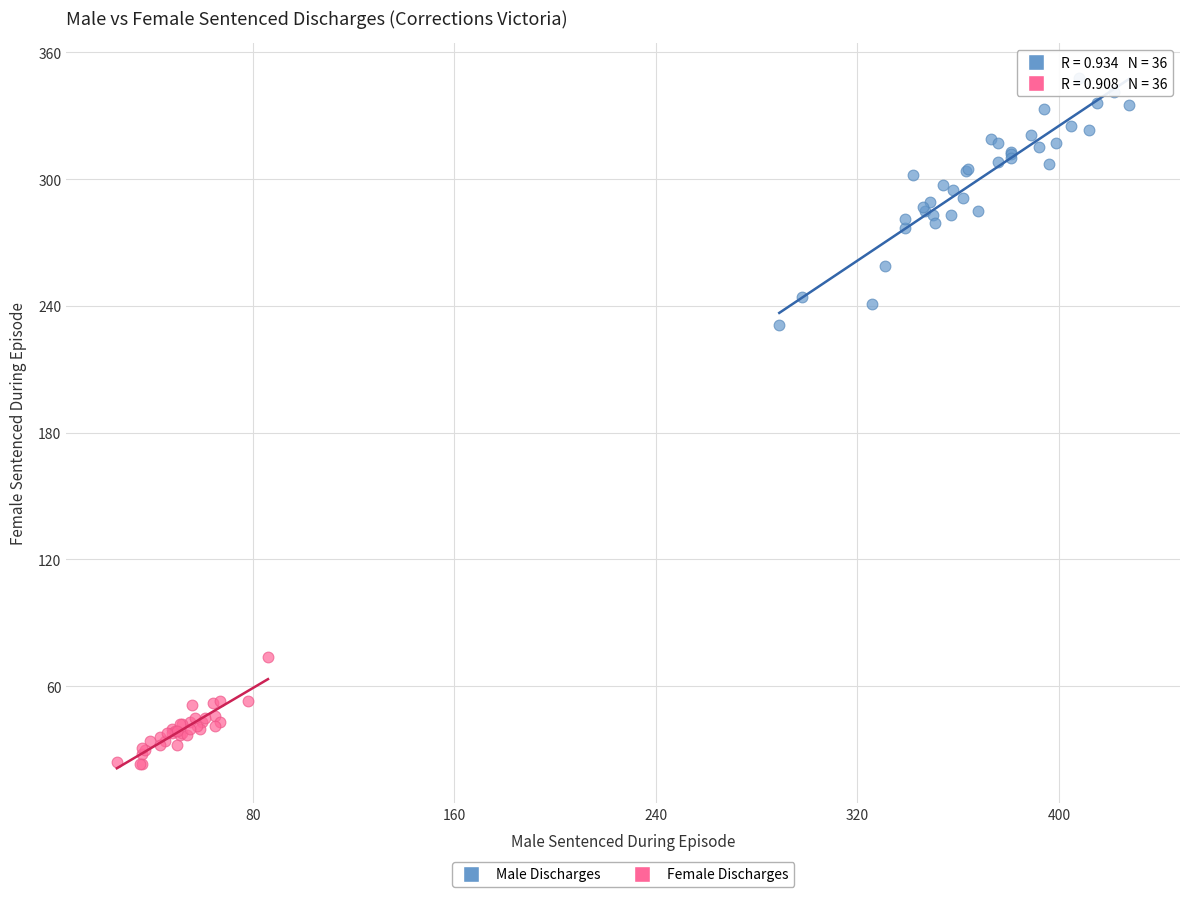

Which series has the largest Y range (max minus min)?

Male Discharges